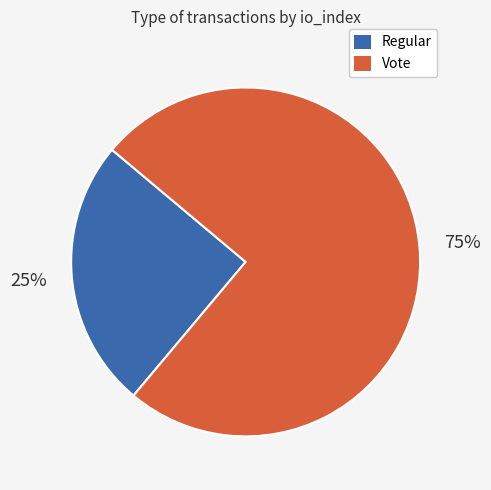

Approximately how many times larger is the value at Vote compared to Regular?

3.0